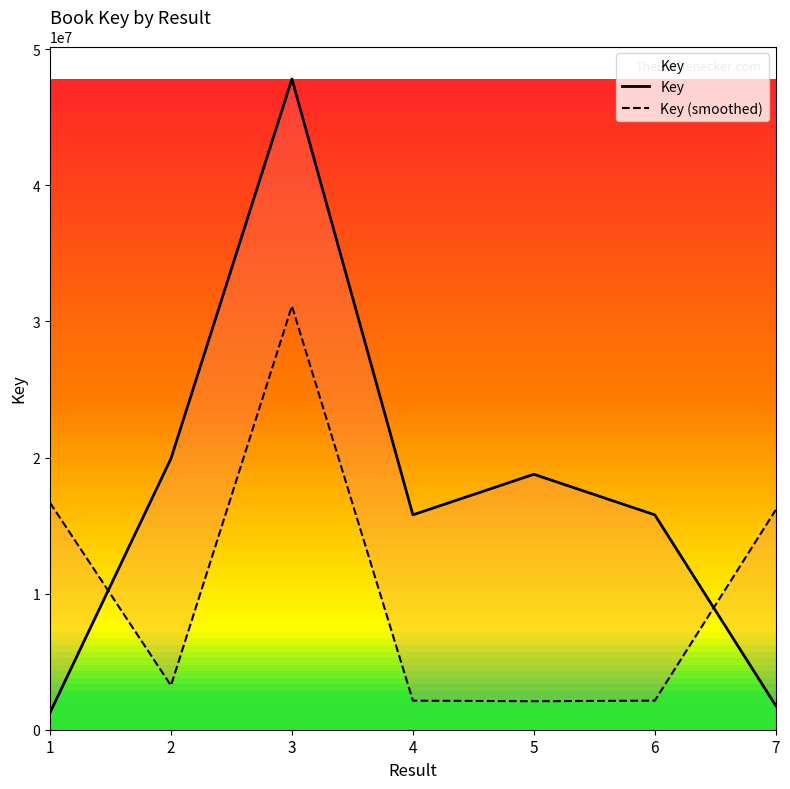

Reading left to right, list all the values displayed in this chart.

Key: 1250524.0	19928015.0	47818501.0	15791723.0	18771893.0	15791757.0	1771475.0
Key (smoothed): 16678150.6	3249864.4	31140350.4	2136951.6	2093742.4	2136917.6	16157199.6